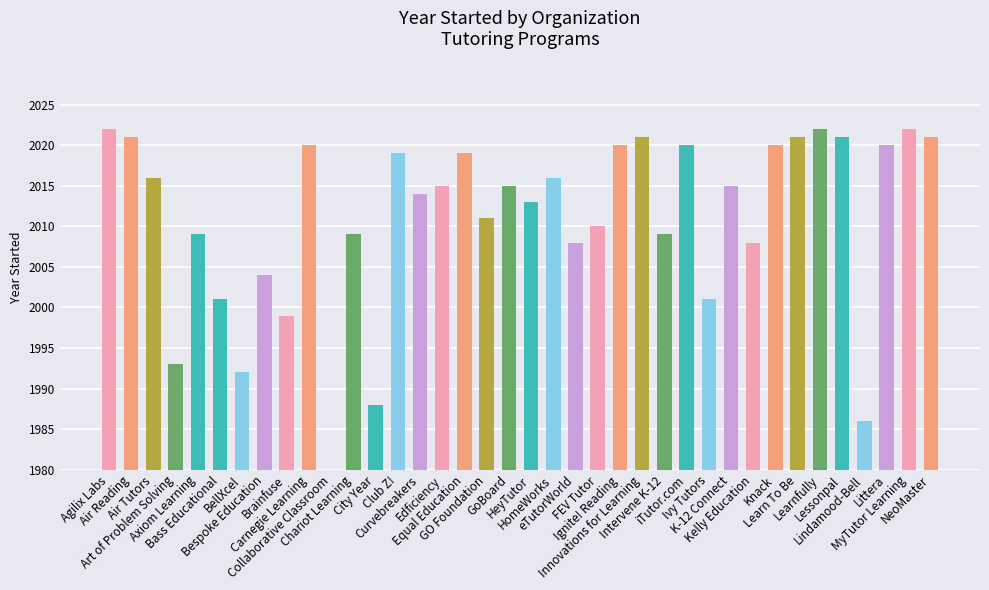

Between Club Z! and Innovations for Learning, which is larger?

Innovations for Learning